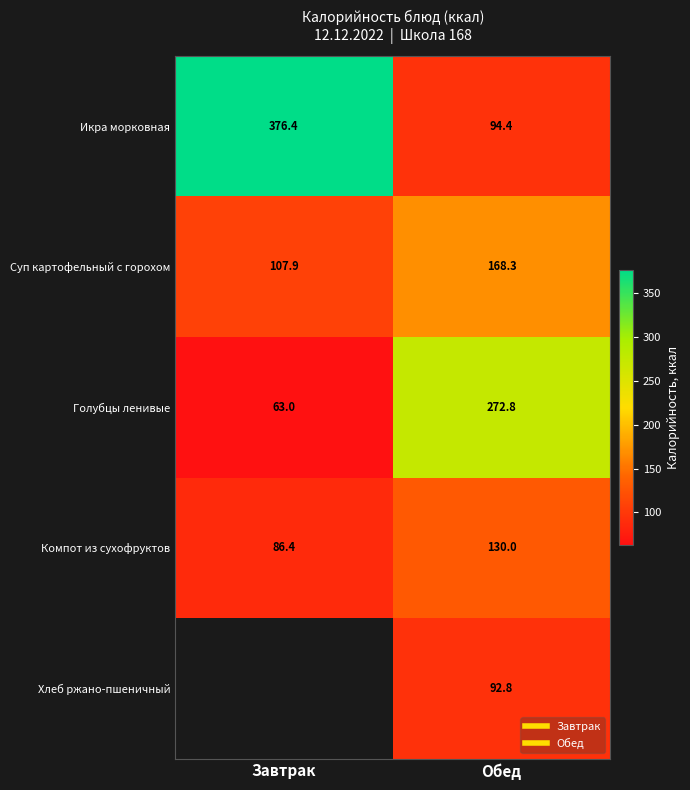

At which label is Голубцы ленивые closest to 167?

Завтрак